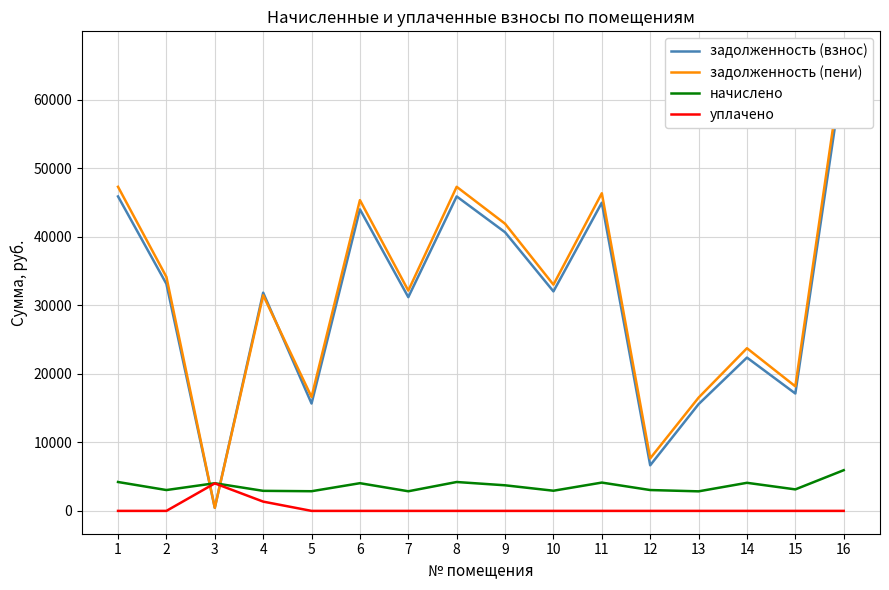

What is the maximum value for уплачено?

4014.1